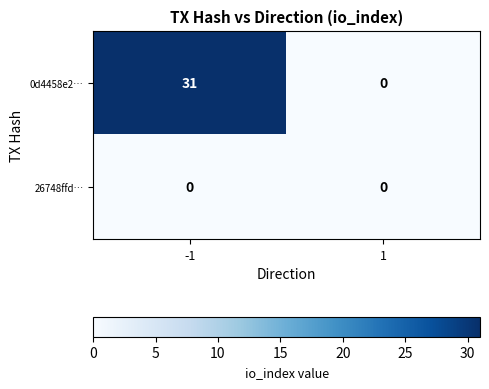

True or false: 0d4458e2… has a value of 0 at 1.

True